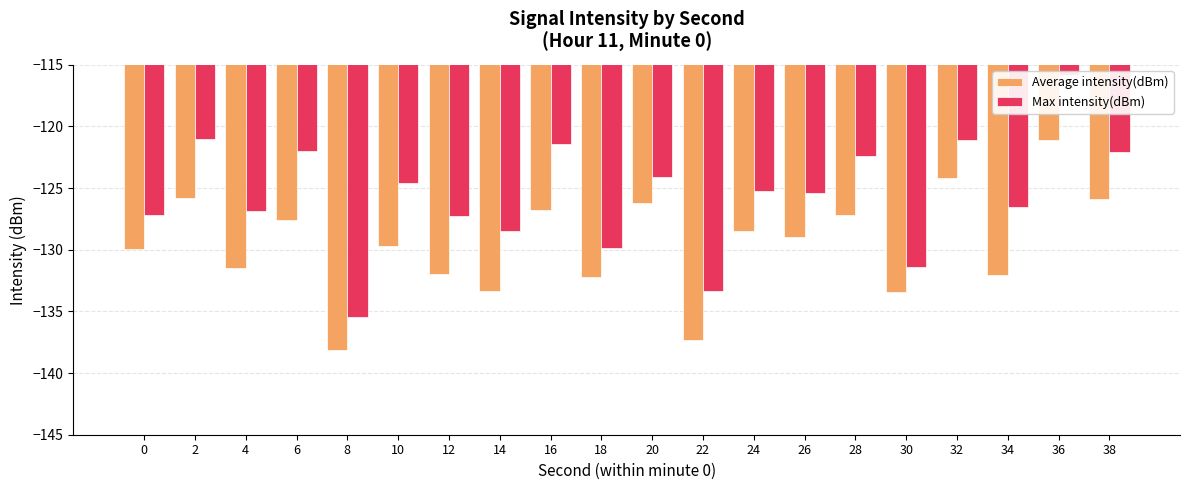

What is the difference between the maximum and second lowest values in the Max intensity(dBm) series?

17.6